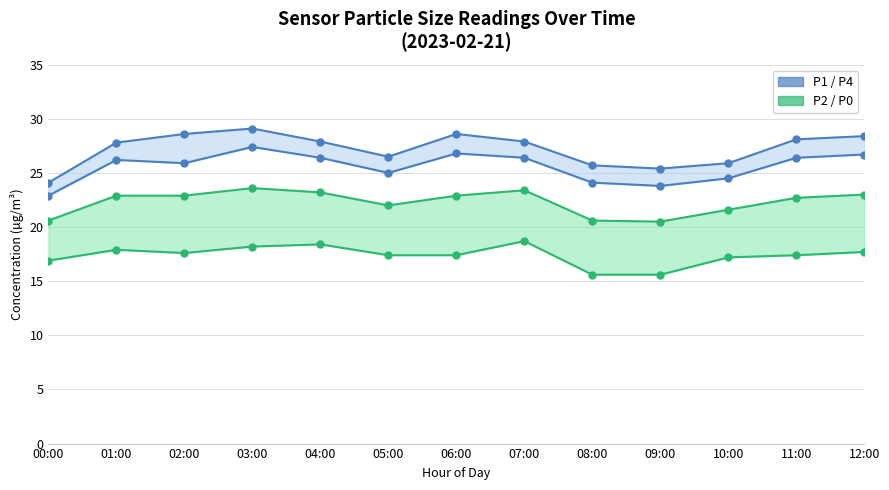

How many lines are shown in the chart?

4